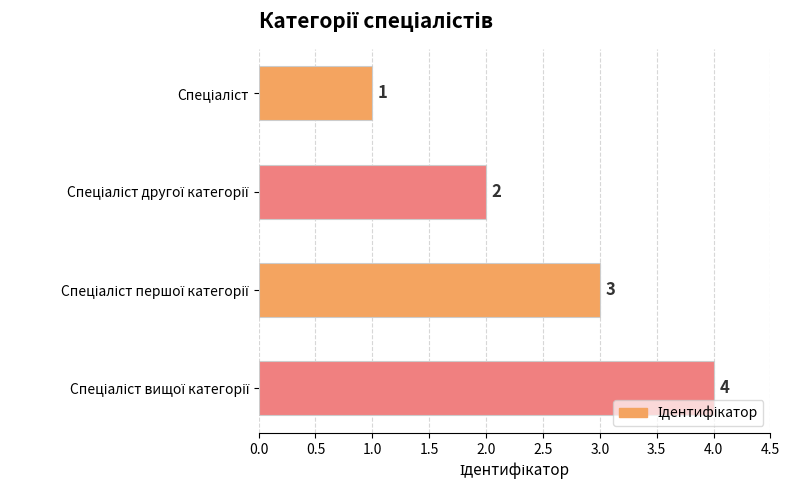

What is the difference between the maximum and minimum values?

3